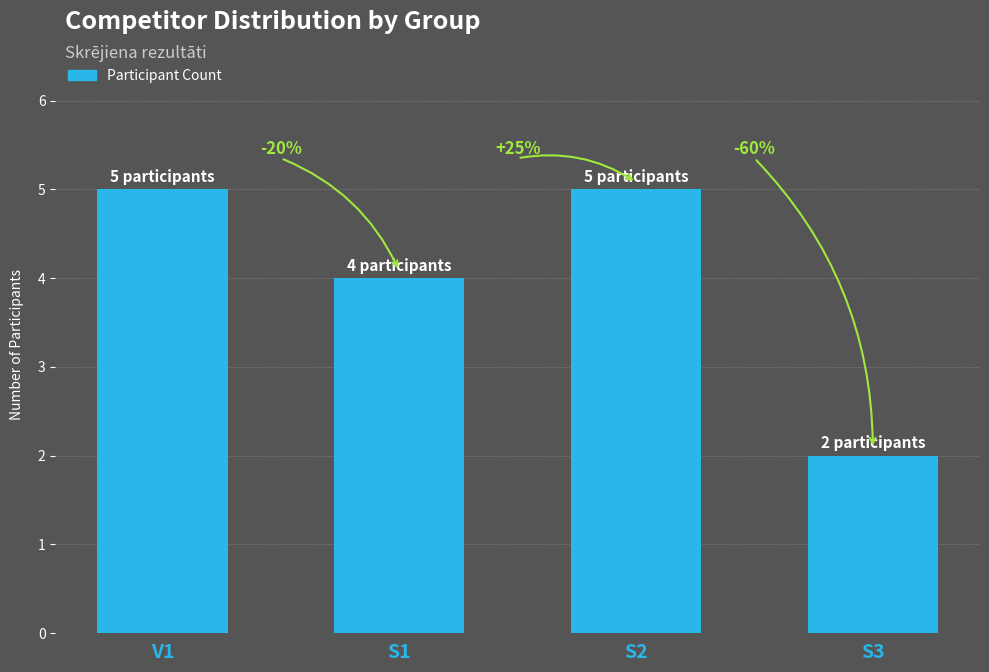

Reading left to right, what are all the values shown in this chart?

5	4	5	2